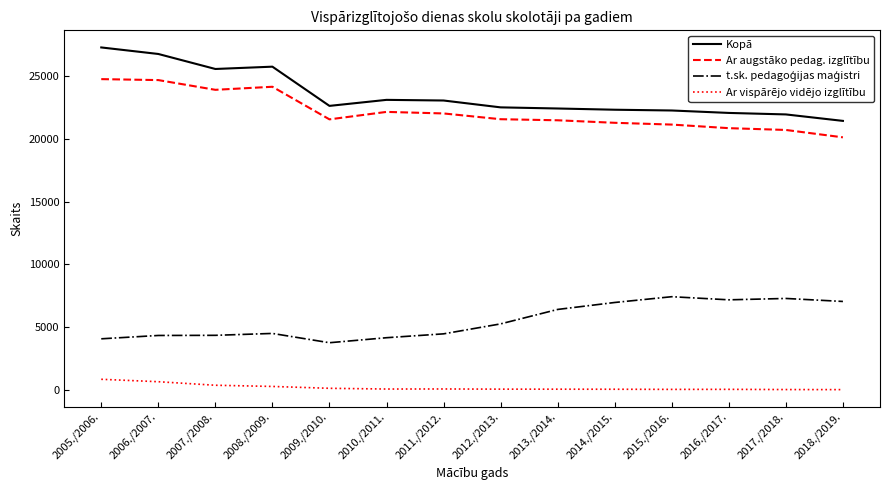

The value of Ar vispārējo vidējo izglītību at 2007./2008. is 385. True or false?

True